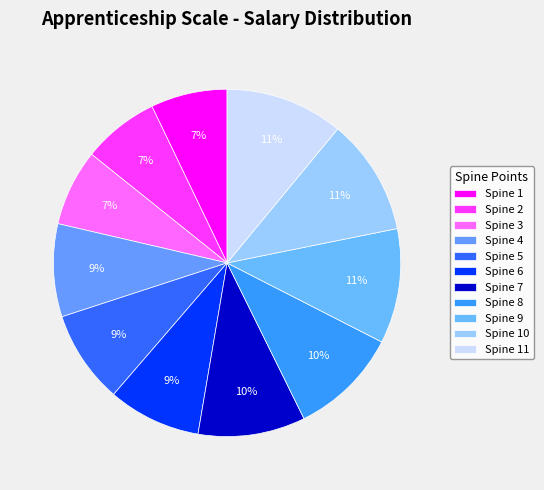

How many slices are in this pie chart?

11